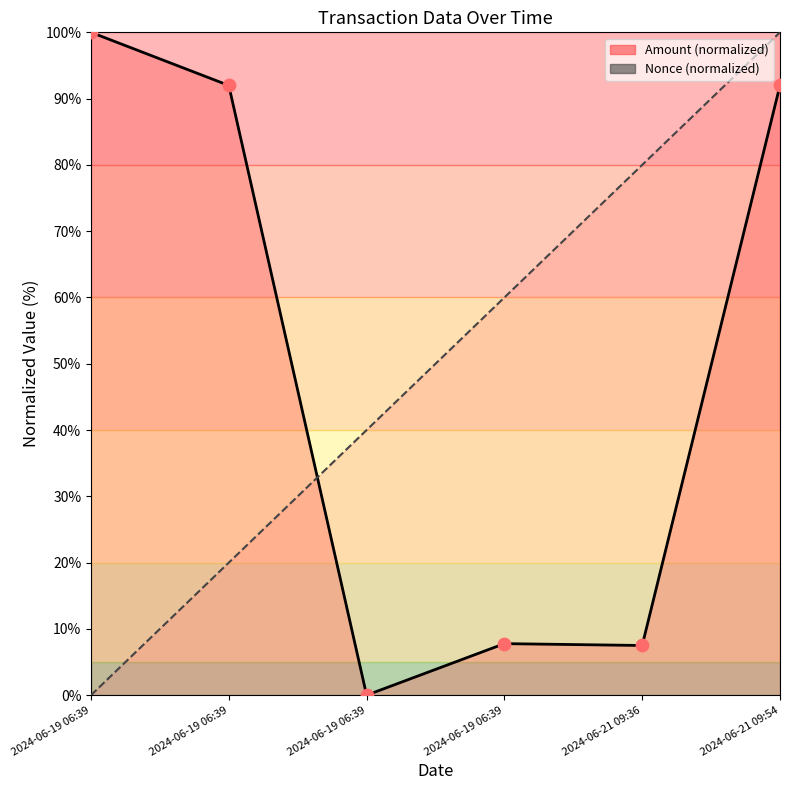

What is the total value across all series at 2024-06-19 06:39?

100.0